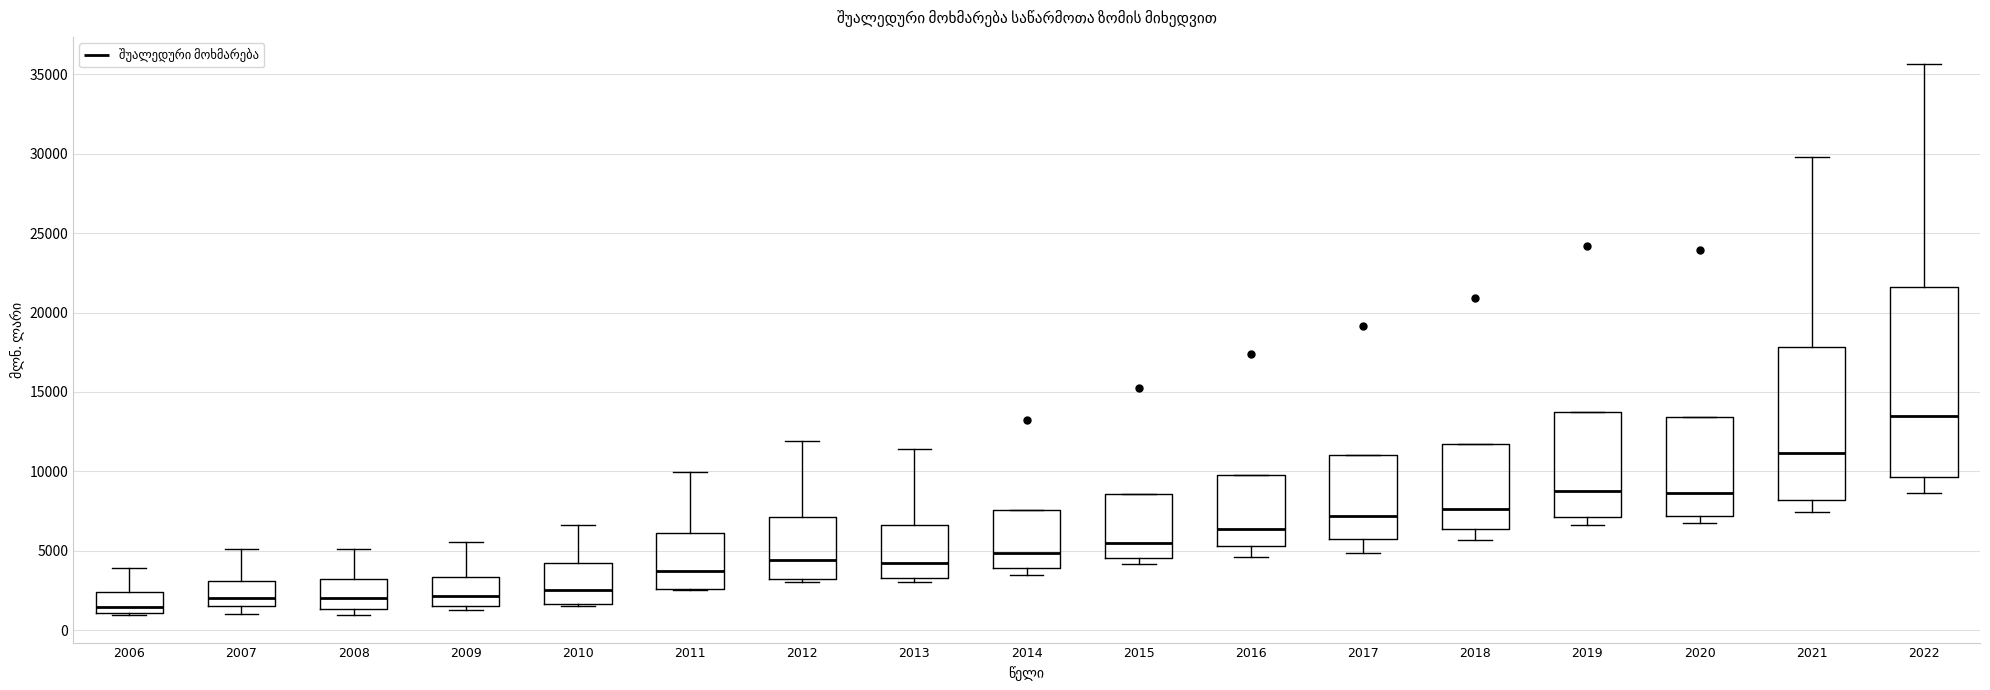

Which box has the highest median line?

2022